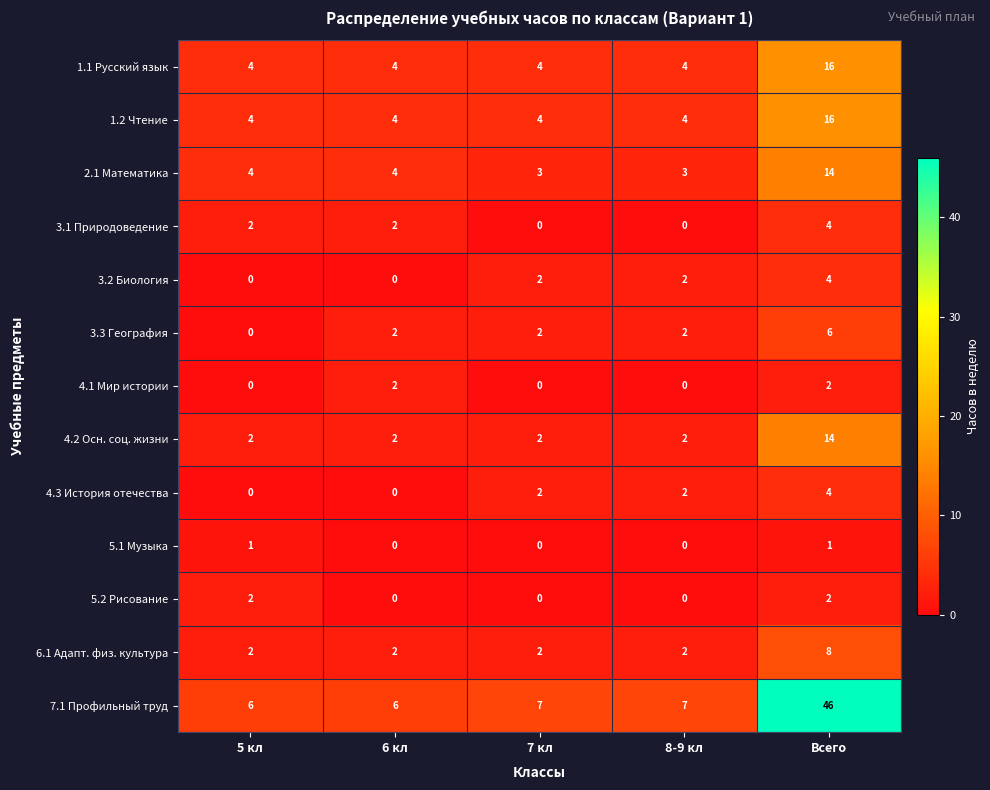

The 6.1 Адапт. физ. культура series shows 1 at 8-9 кл. True or false?

False